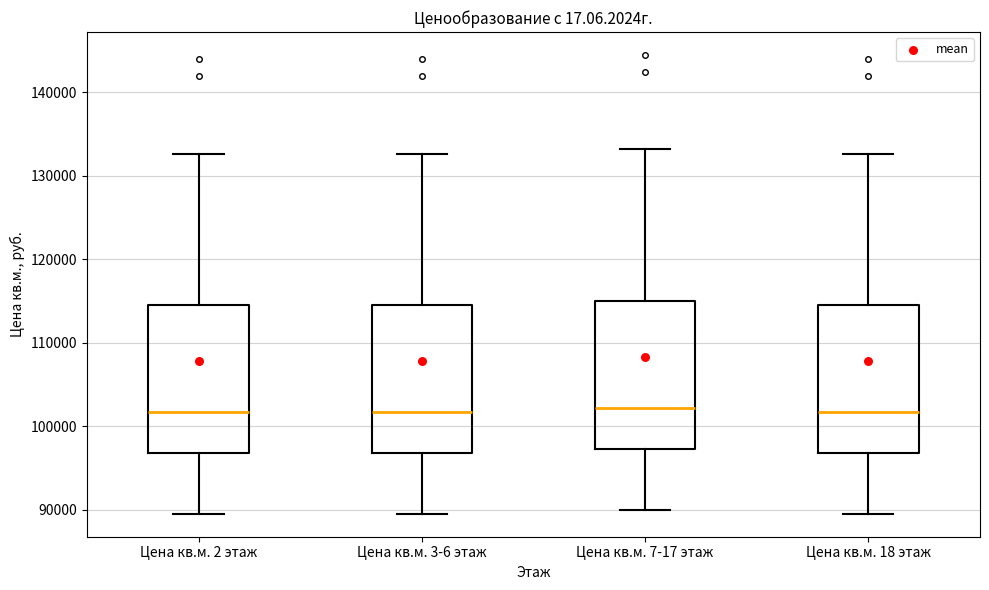

Reading left to right, read every box against the y-axis: the position of its median line, the range the box covers, and the ends of its whiskers. The values are not printed on the chart, so give them approximately, as read against the axis.

Цена кв.м. 2 этаж: median 102000, box 97000 to 114000, whiskers 90000 to 133000
Цена кв.м. 3-6 этаж: median 102000, box 97000 to 114000, whiskers 90000 to 133000
Цена кв.м. 7-17 этаж: median 102000, box 97000 to 115000, whiskers 90000 to 133000
Цена кв.м. 18 этаж: median 102000, box 97000 to 114000, whiskers 90000 to 133000